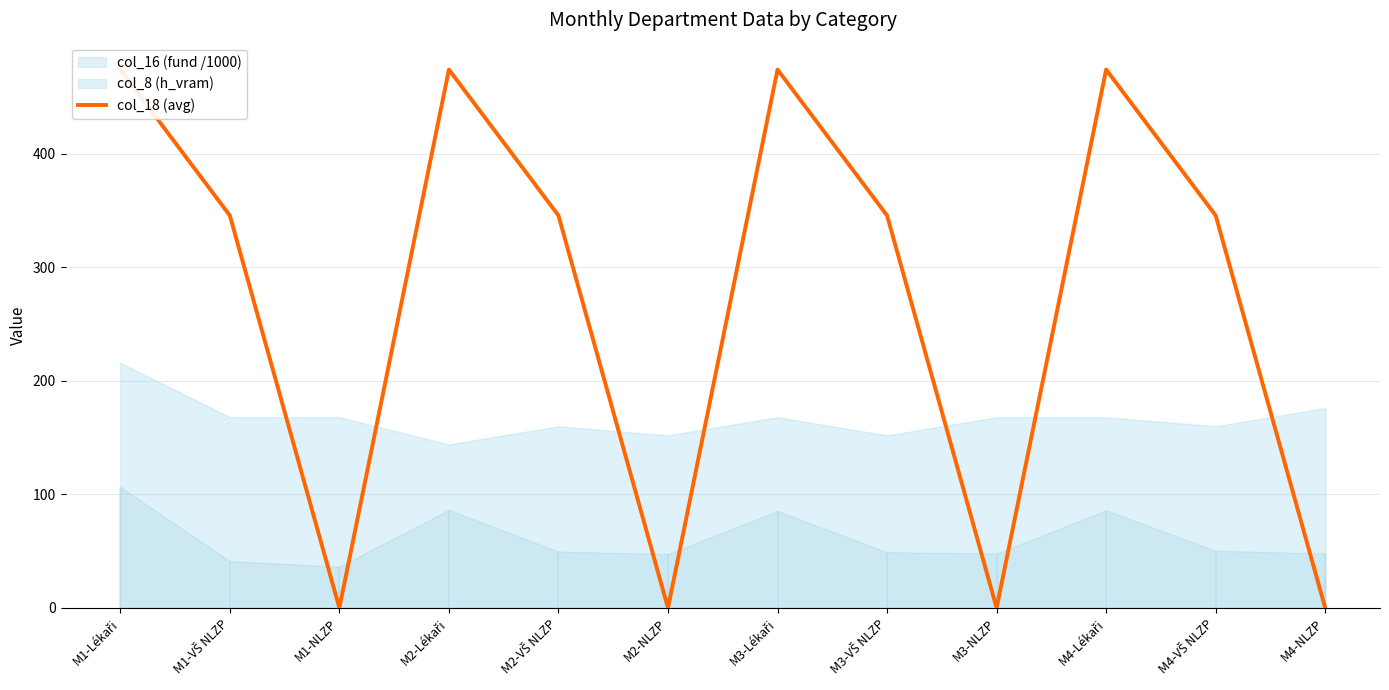

What is the label of the 11th point from the left?

M4-VŠ NLZP